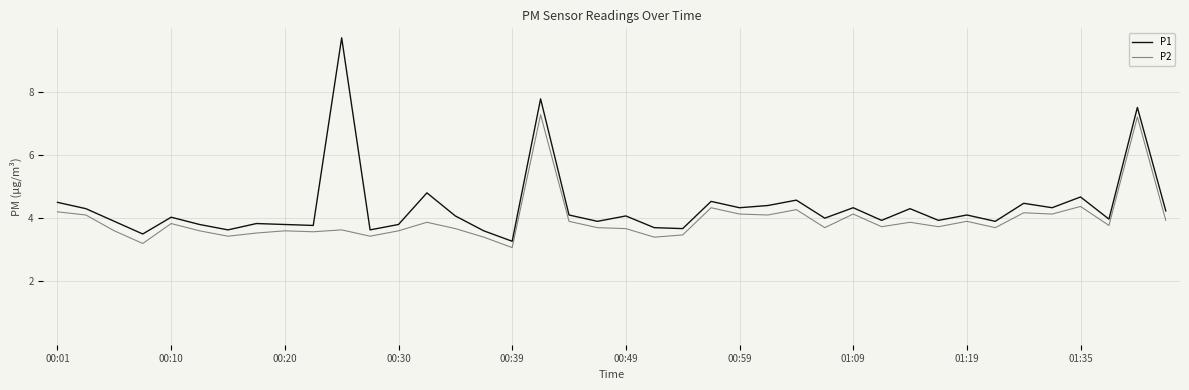

True or false: P2 and P1 intersect in this chart.

False